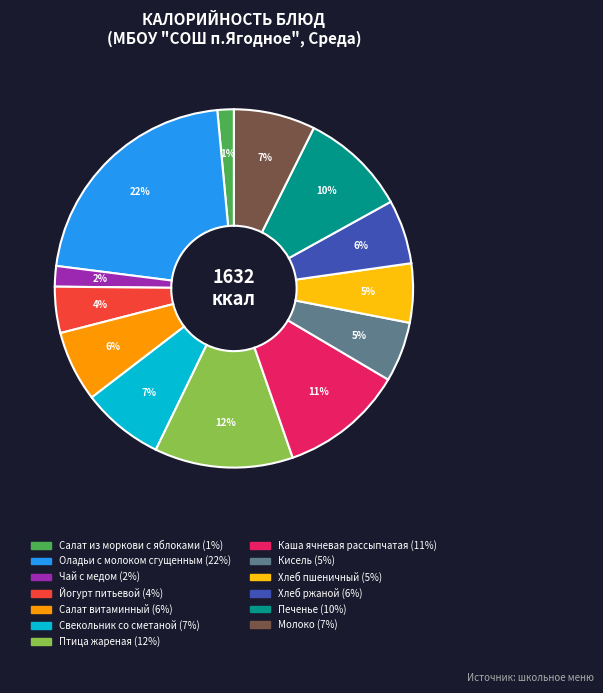

Does any single category account for the majority?

No